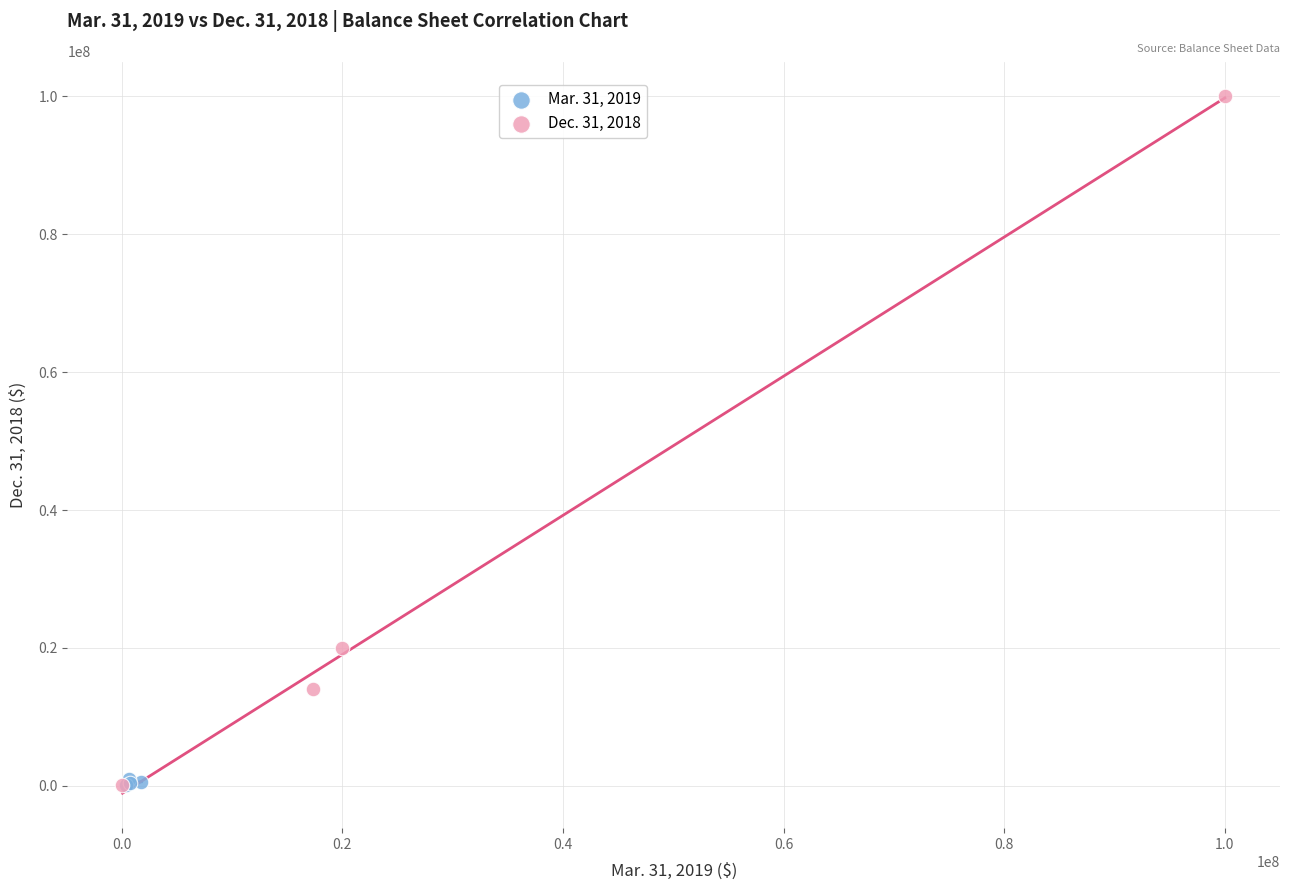

Which series has the largest Y range (max minus min)?

Dec. 31, 2018